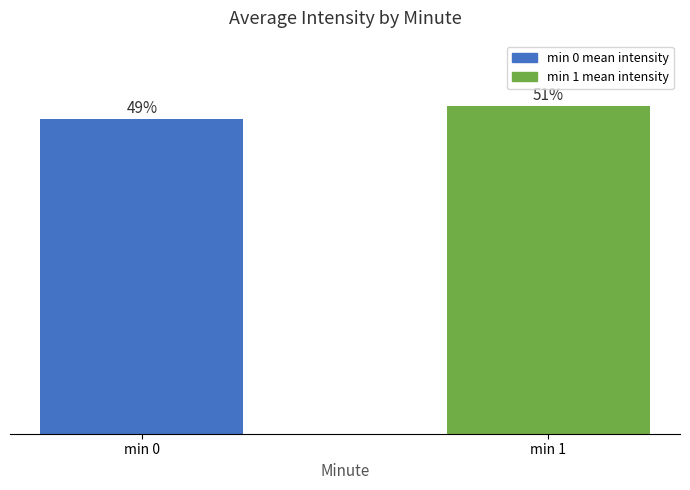

Rank the categories by value from highest to lowest.

min 1, min 0